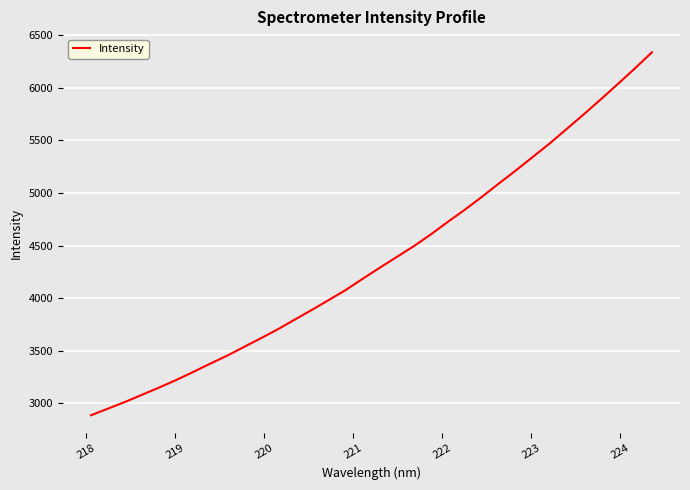

What is the minimum value shown in the chart?

2886.7